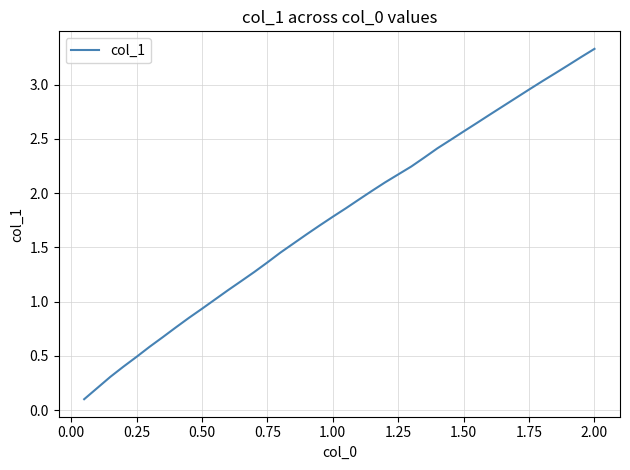

True or false: the data has more than 1 interior local peaks.

False